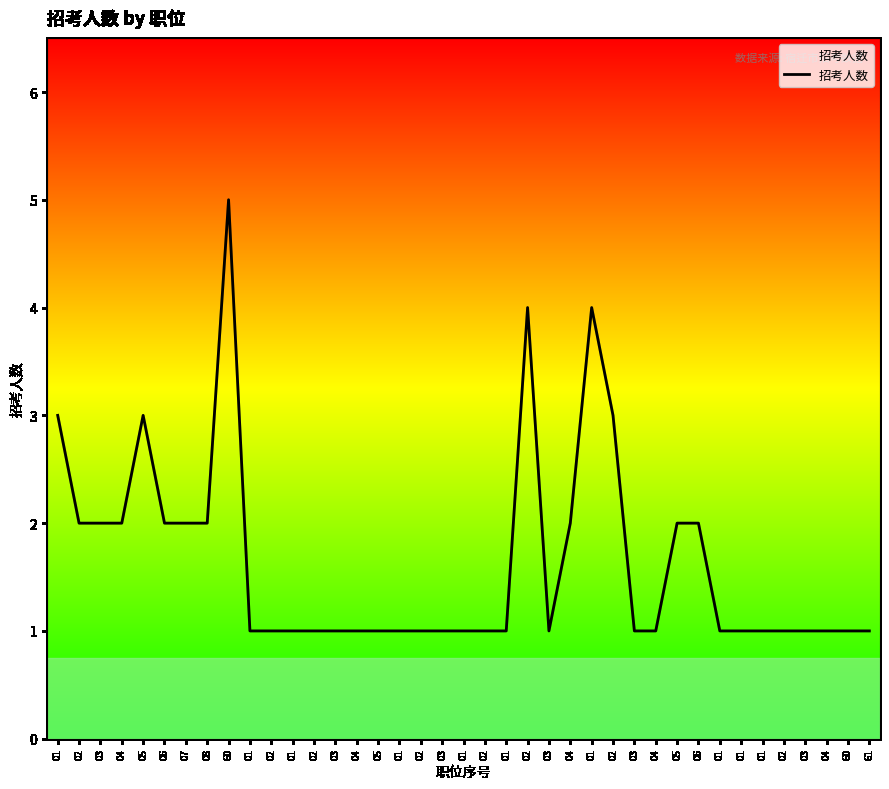

How many lines are shown in the chart?

1